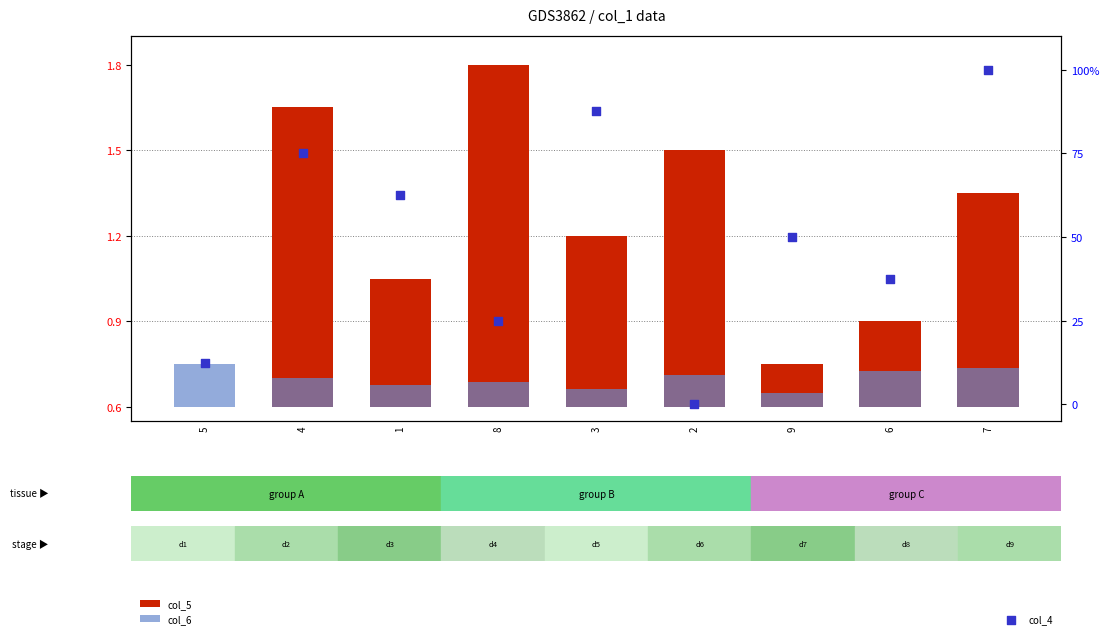

Is the value of col_5 at 3 greater than the value of col_6 at 5?

Yes